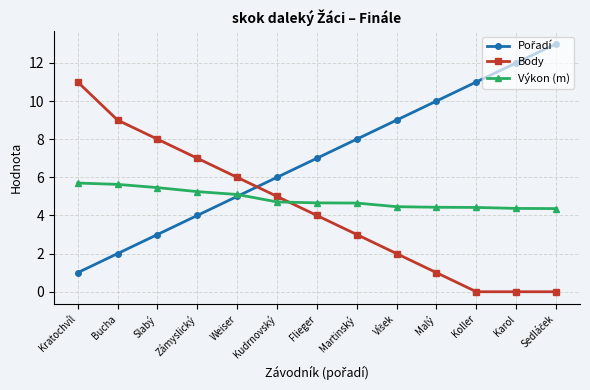

What is the average value of the Výkon (m) series?

4.9